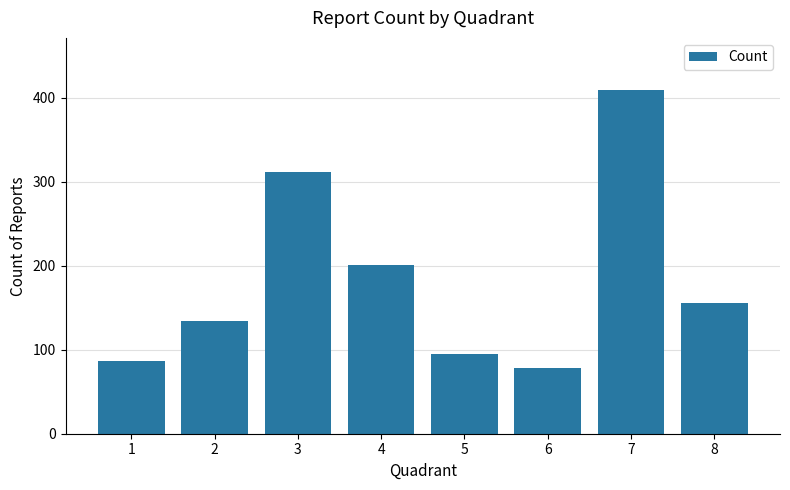

Reading right to left, extract all data points from this chart.

156	410	78	95	201	312	134	87